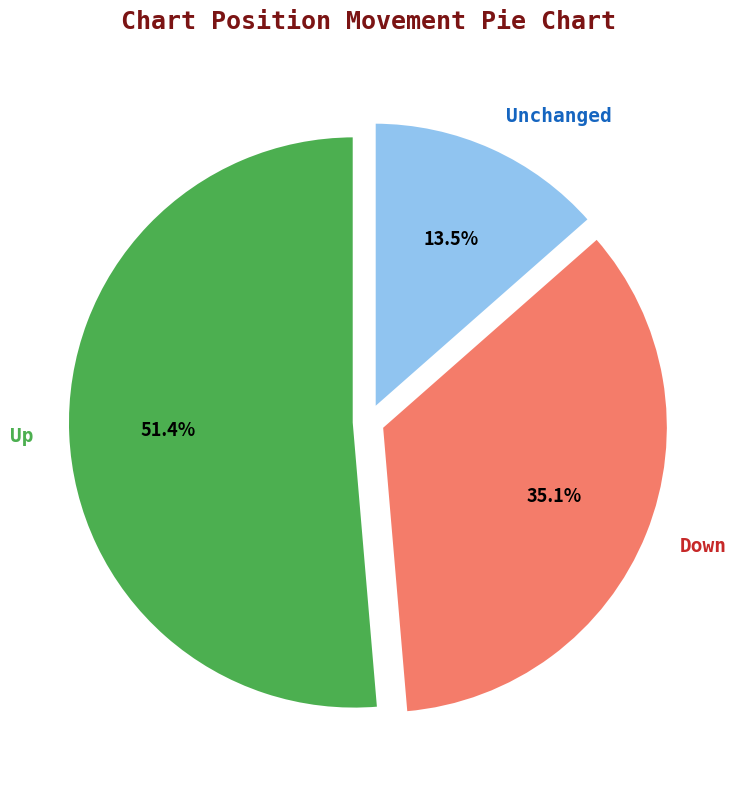

To the nearest percent, what is the difference between the largest and smallest slice percentages?

38%